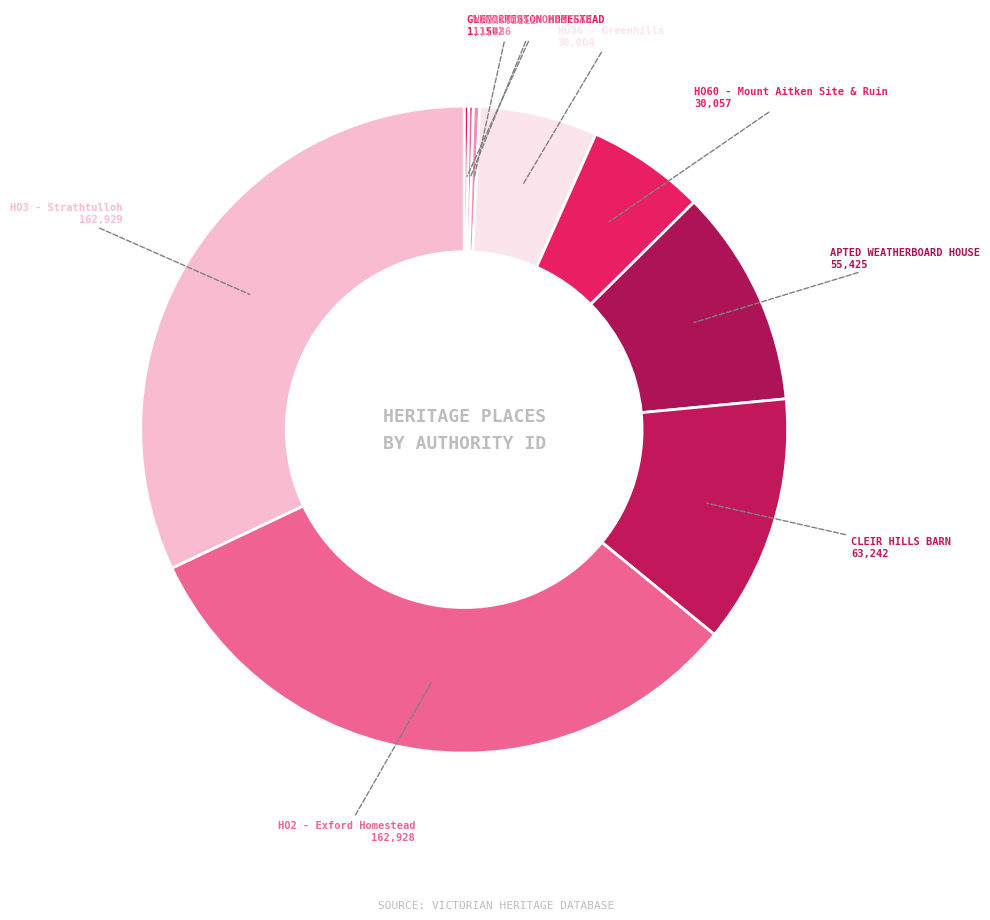

How many slices are in this pie chart?

9